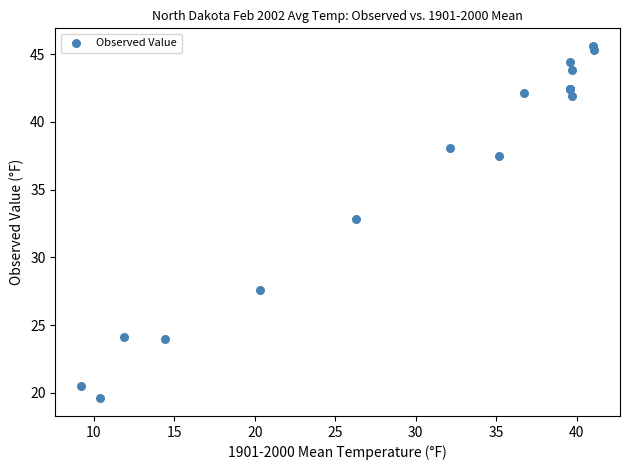

What Y value in the scatter plot is closest to 32?

32.8